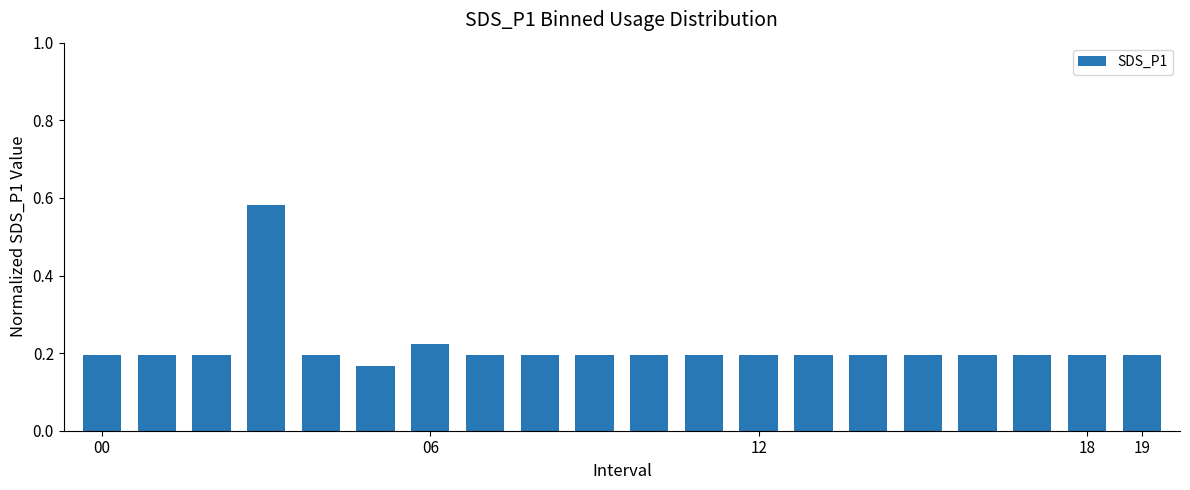

What is the difference between the maximum and minimum values?

0.4